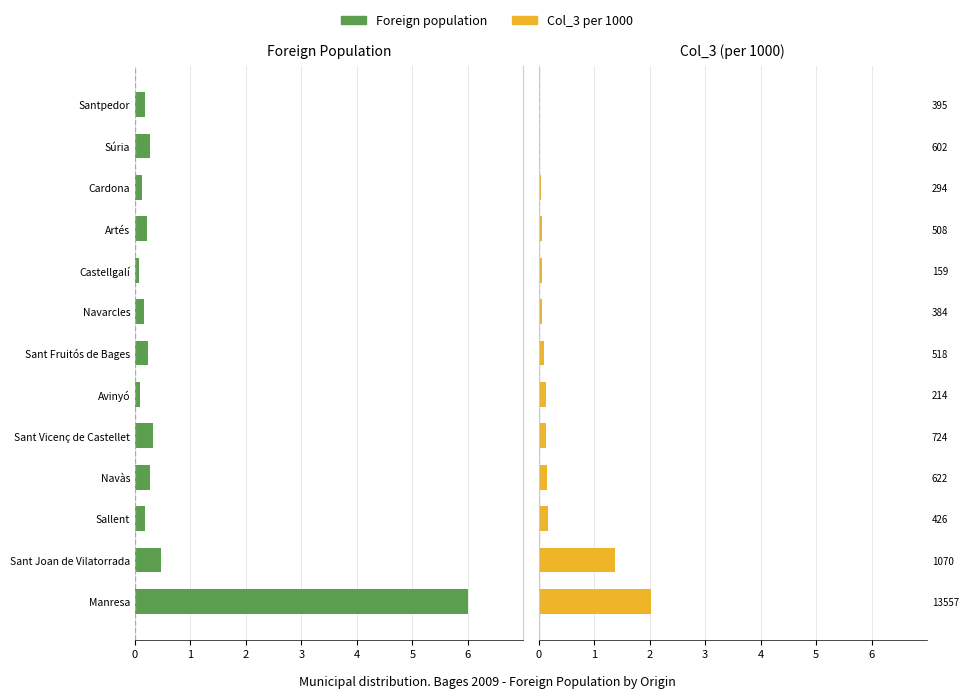

How many series are shown in this chart?

2